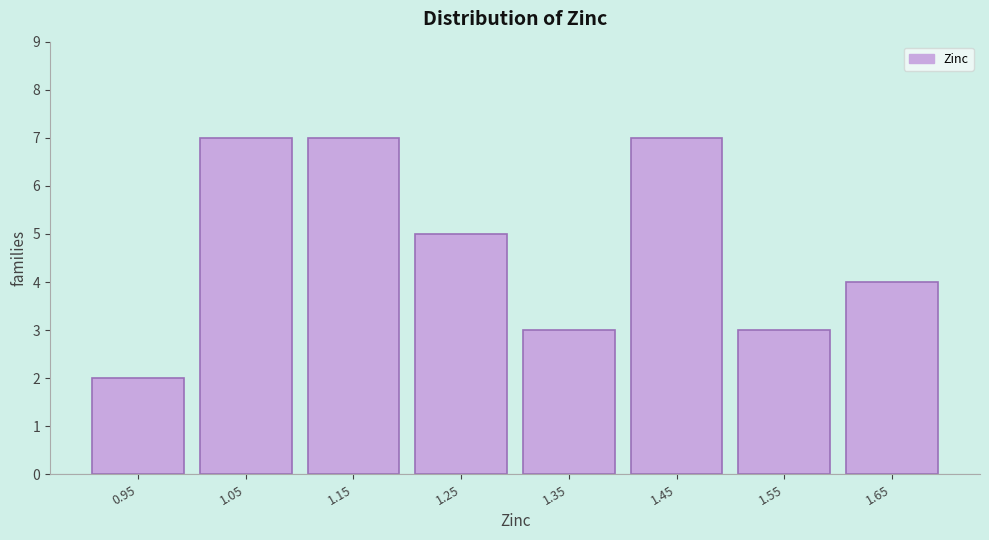

Reading left to right, list all the values displayed in this chart.

2	7	7	5	3	7	3	4